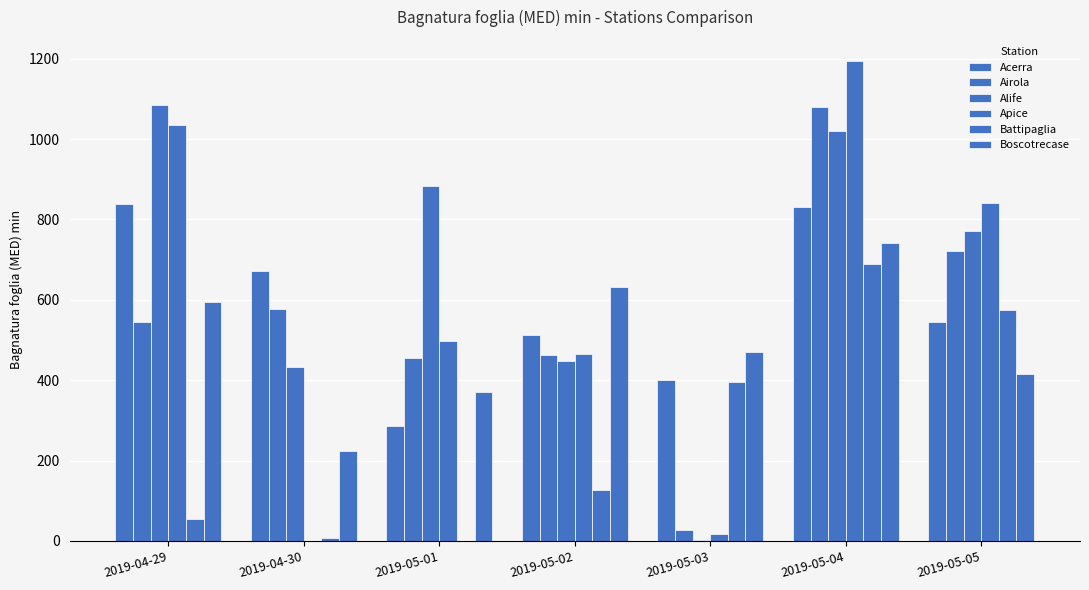

How many data points does each series have?

7